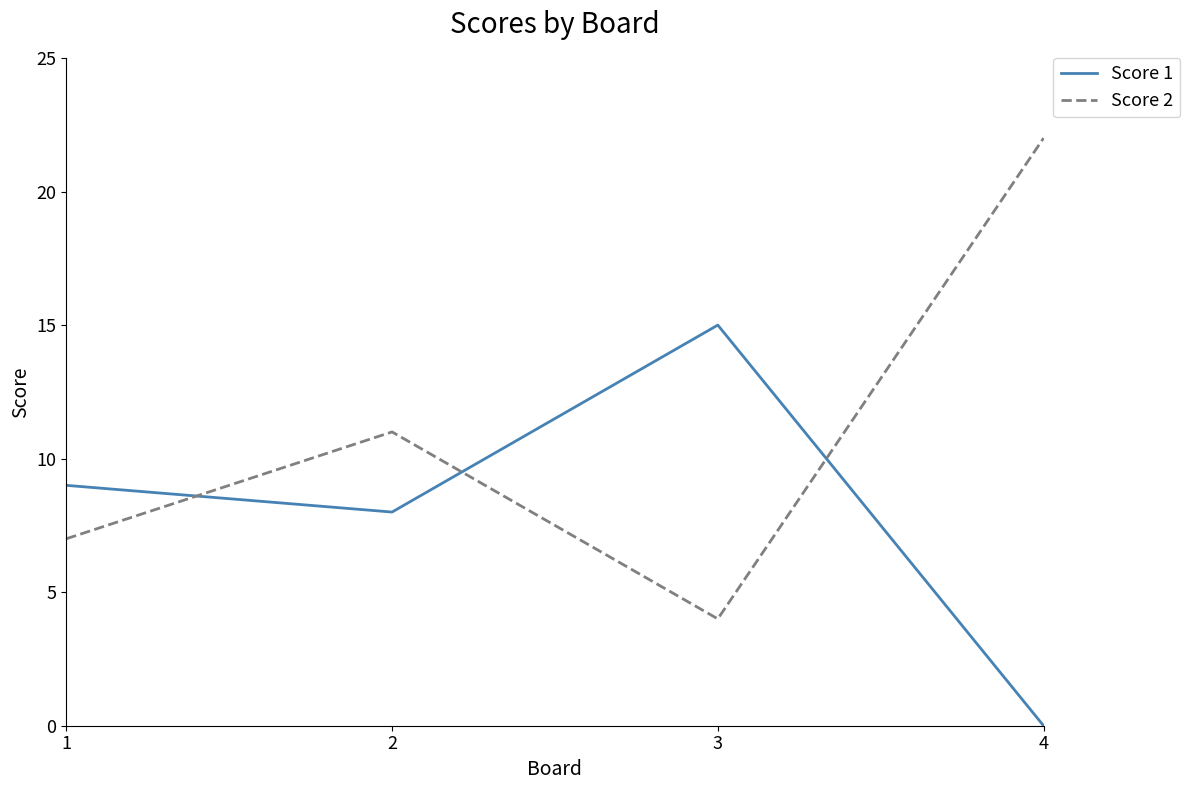

How many lines are shown in the chart?

2